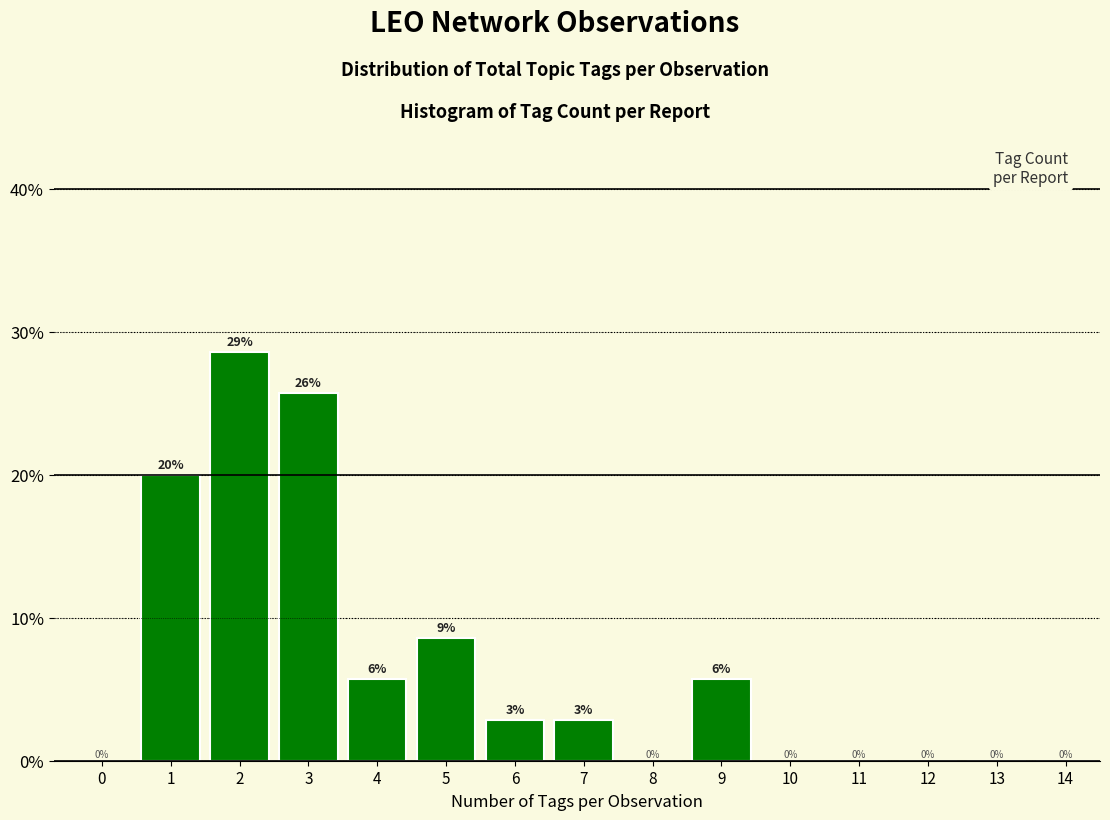

What is the maximum value shown in the chart?

28.6